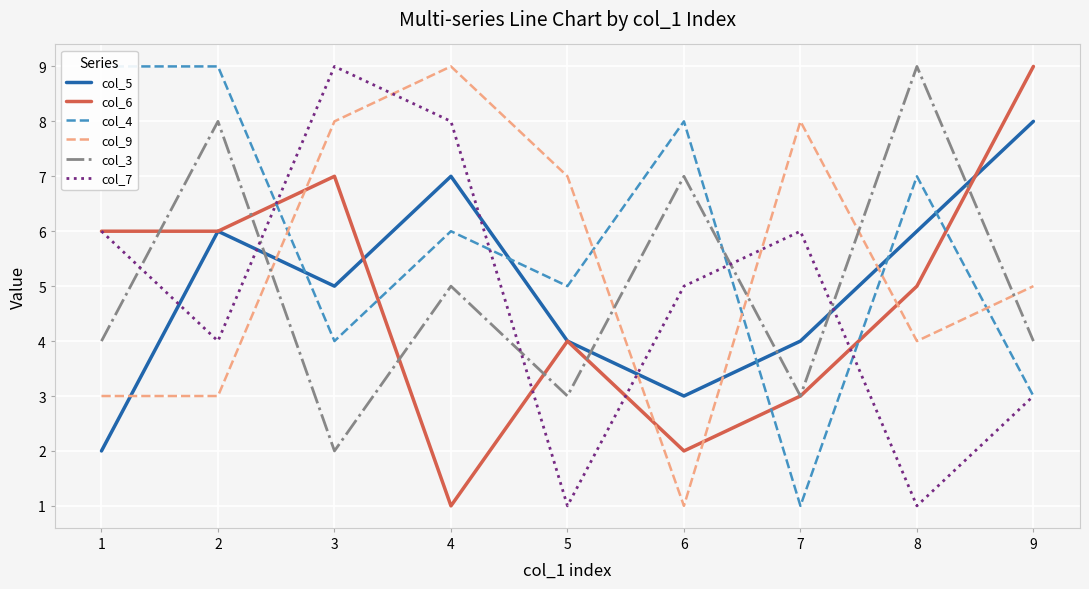

The col_5 series shows 4 at 5. True or false?

True